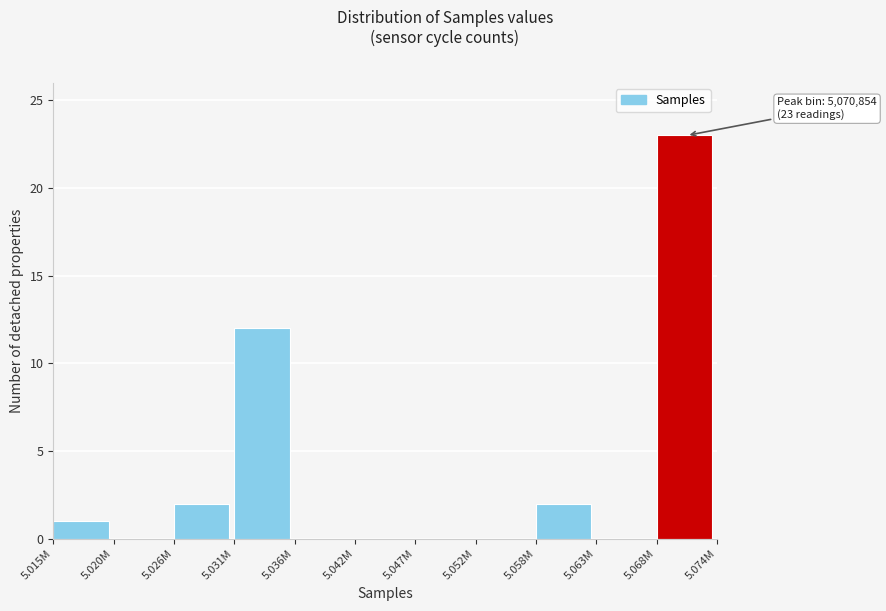

Reading left to right, list all the values displayed in this chart.

5.015M=1	5.020M=0	5.026M=2	5.031M=12	5.036M=0	5.042M=0	5.047M=0	5.052M=0	5.058M=2	5.063M=0	5.068M=23